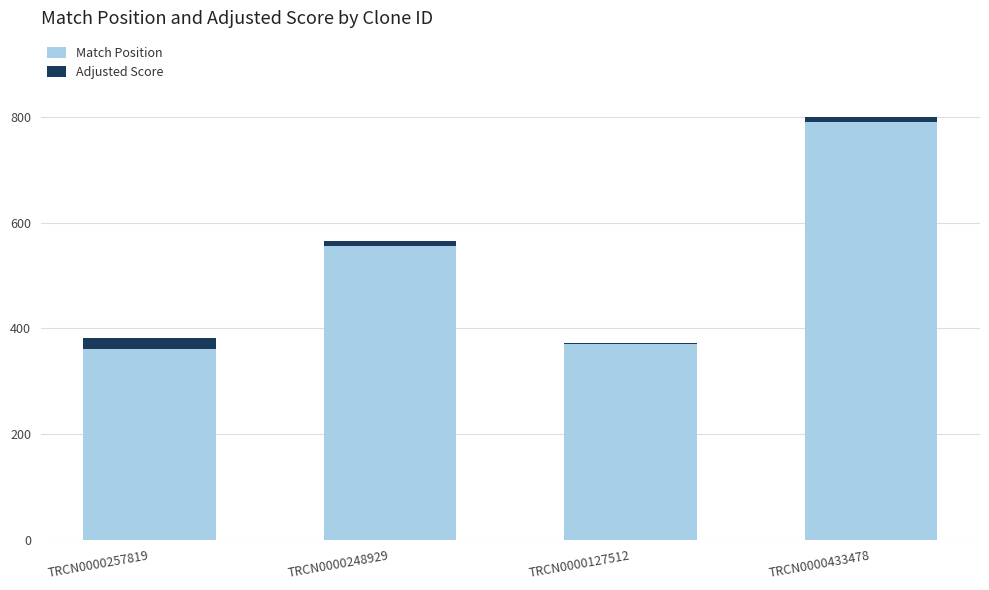

Reading left to right, list the values for the Match Position series.

TRCN0000257819=360.0	TRCN0000248929=555.0	TRCN0000127512=370.0	TRCN0000433478=791.0